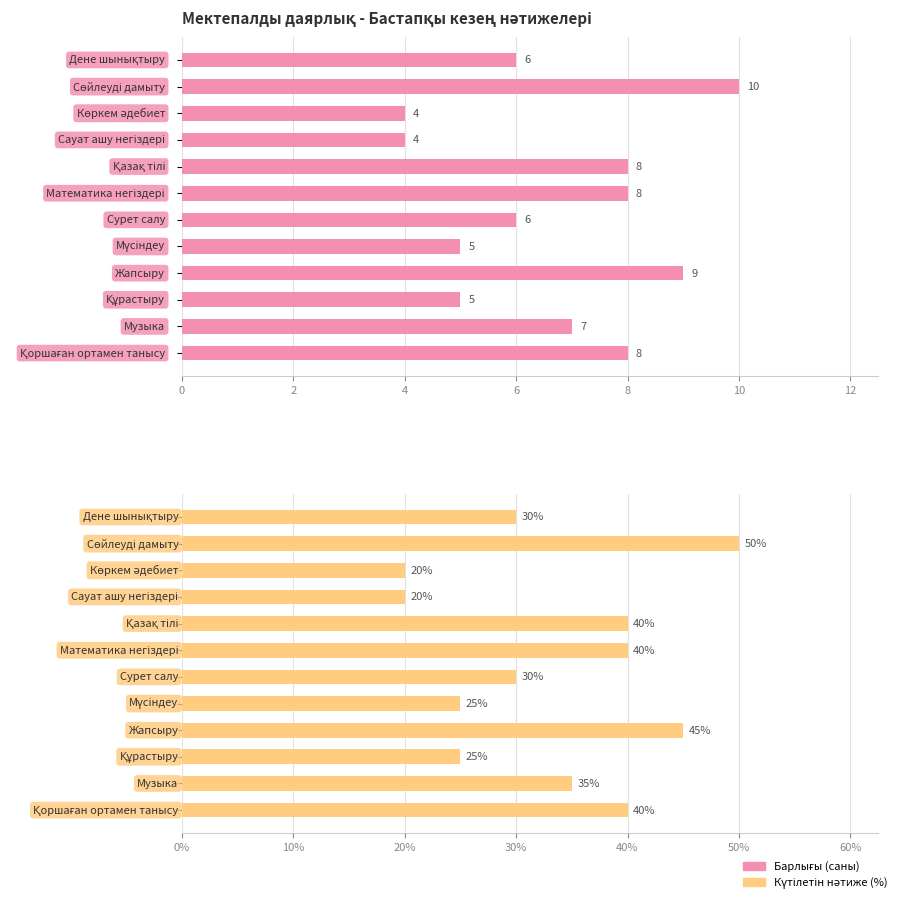

What is the difference between the second highest and minimum values in the Күтілетін нәтиже (%) series?

25